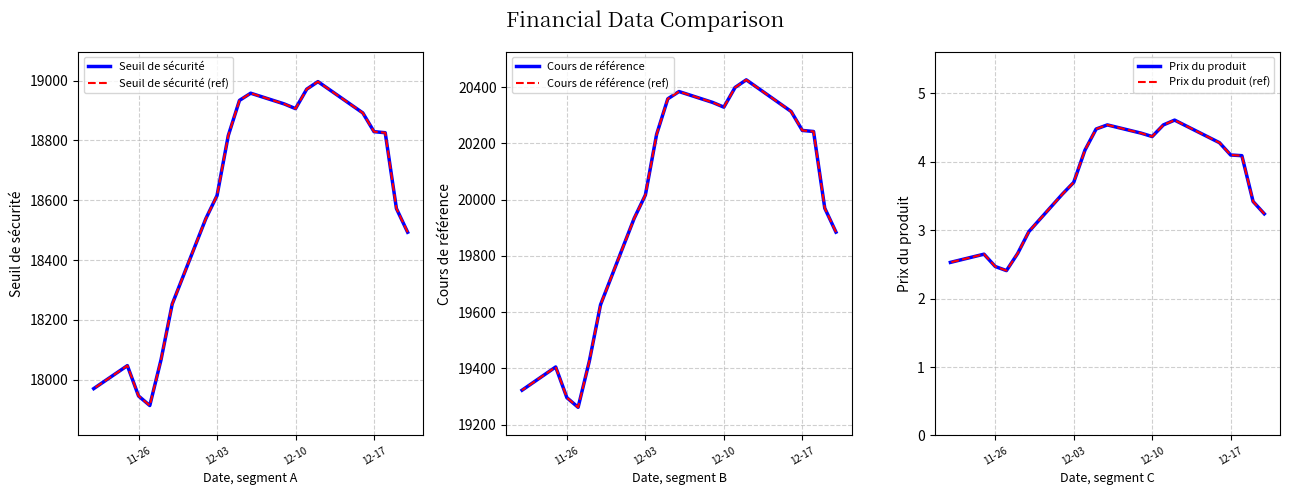

At which label does Cours de référence (ref) first exceed 20232?

12-10